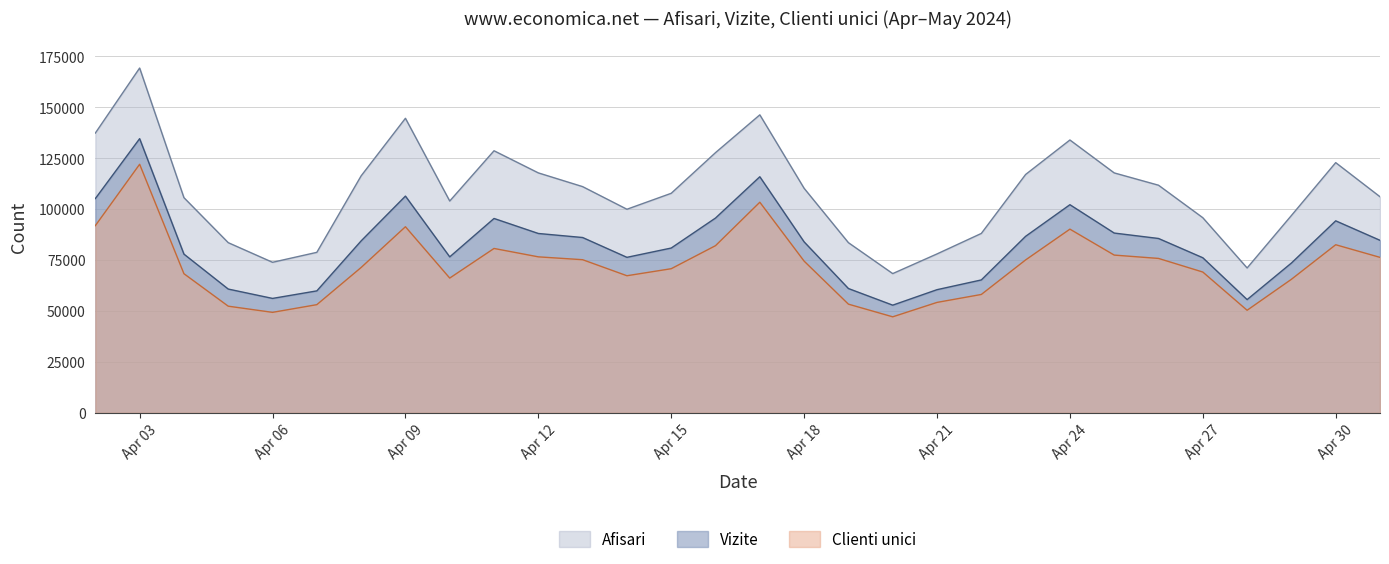

Which series has the widest spread of values?

Afisari